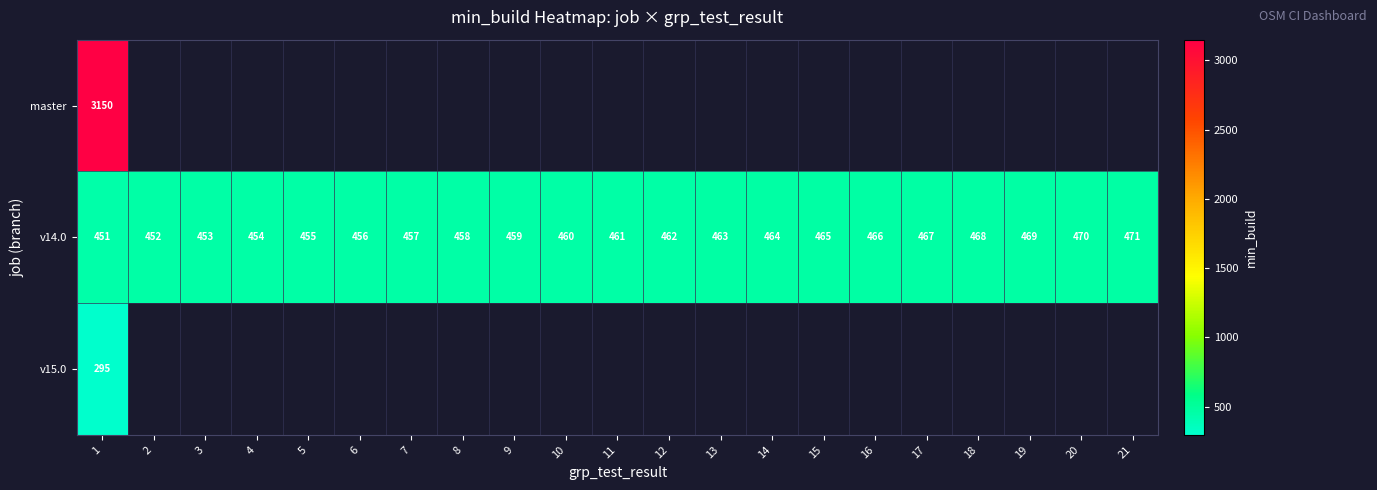

What is the difference between the maximum and minimum values in the v14.0 series?

20